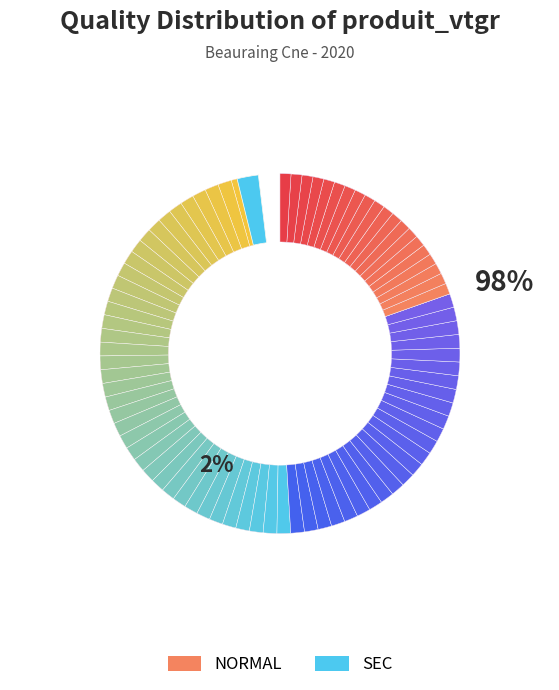

Does SEC account for over 50% of the chart?

No